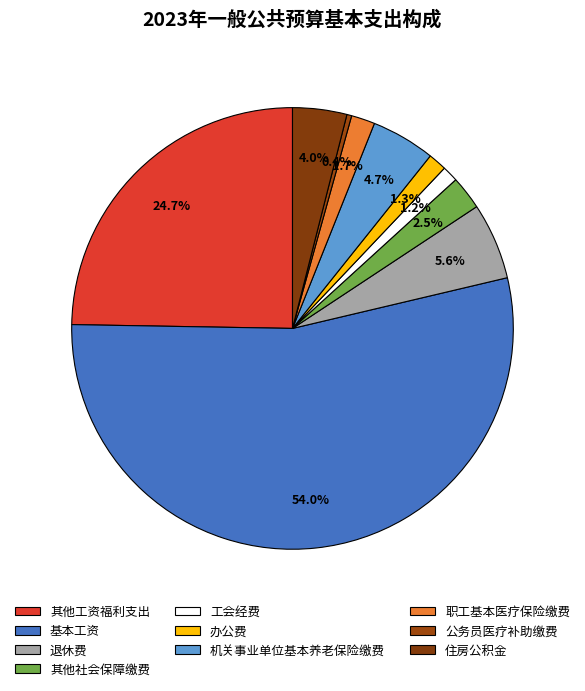

What is the change in value from 其他社会保障缴费 to 工会经费?

-4.9